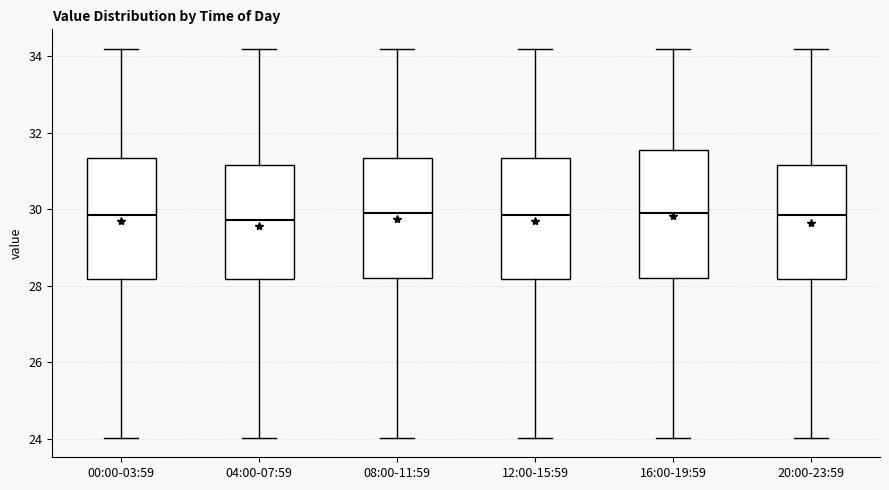

Reading left to right, read every box against the y-axis: the position of its median line, the range the box covers, and the ends of its whiskers. The values are not printed on the chart, so give them approximately, as read against the axis.

00:00-03:59: median 29.8, box 28.2 to 31.4, whiskers 24.0 to 34.2
04:00-07:59: median 29.8, box 28.2 to 31.2, whiskers 24.0 to 34.2
08:00-11:59: median 30.0, box 28.2 to 31.4, whiskers 24.0 to 34.2
12:00-15:59: median 29.8, box 28.2 to 31.4, whiskers 24.0 to 34.2
16:00-19:59: median 30.0, box 28.2 to 31.6, whiskers 24.0 to 34.2
20:00-23:59: median 29.8, box 28.2 to 31.2, whiskers 24.0 to 34.2